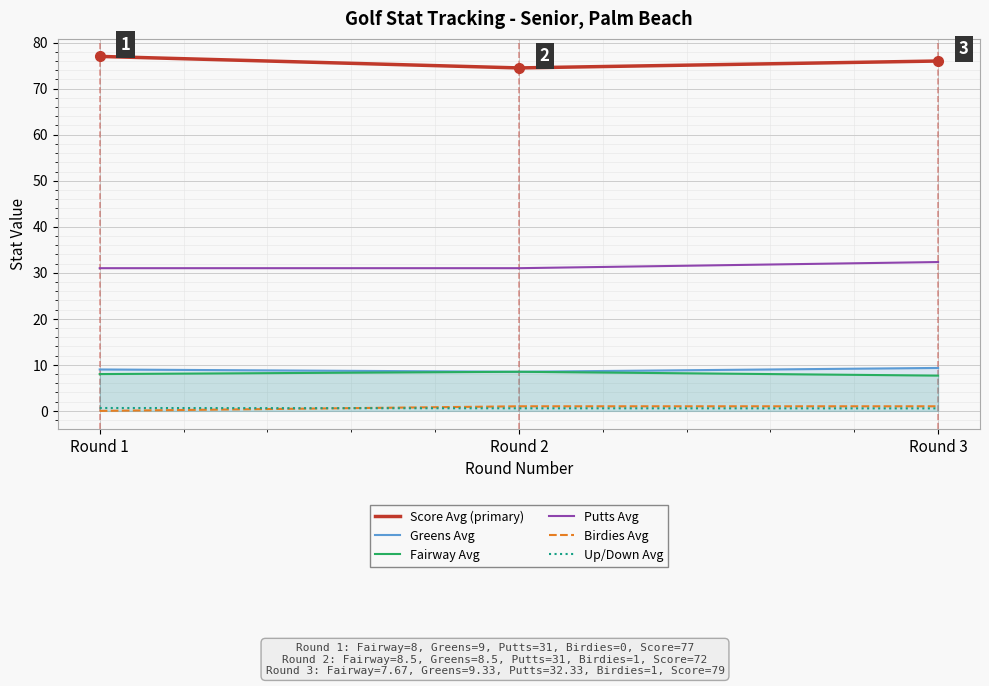

What is the difference between the Fairway Avg values at Round 1 and Round 3?

0.3